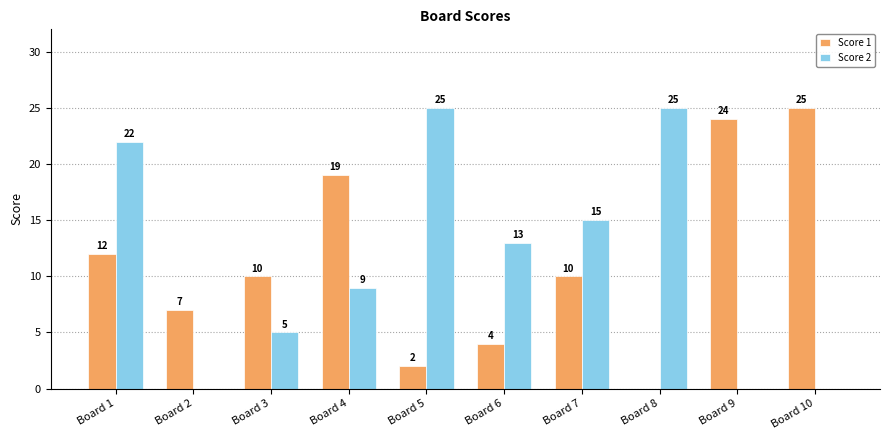

Which category has the highest value in the Score 1 series?

Board 10